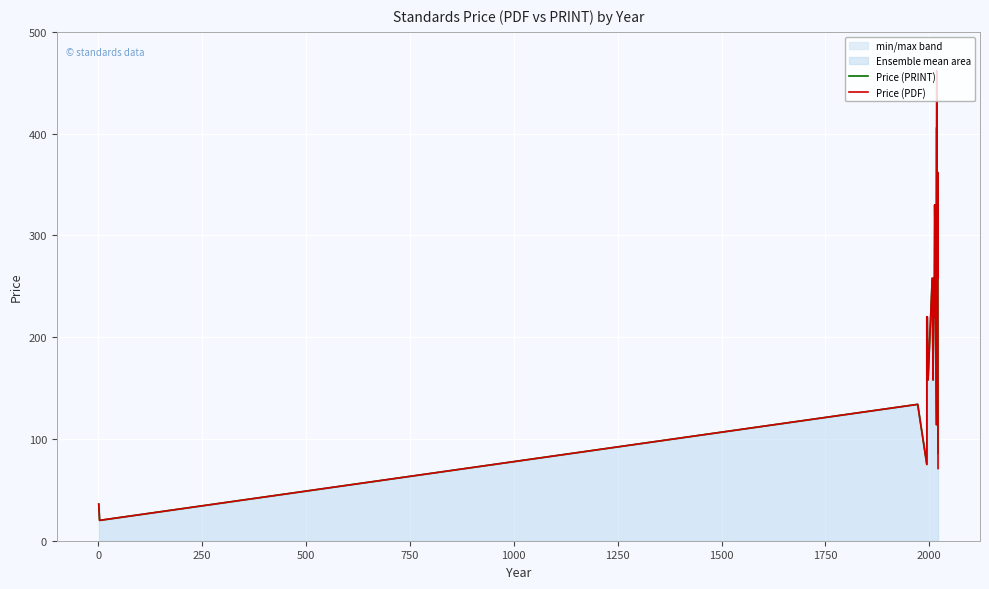

How many interior local peaks does the Price (PDF) series have?

9